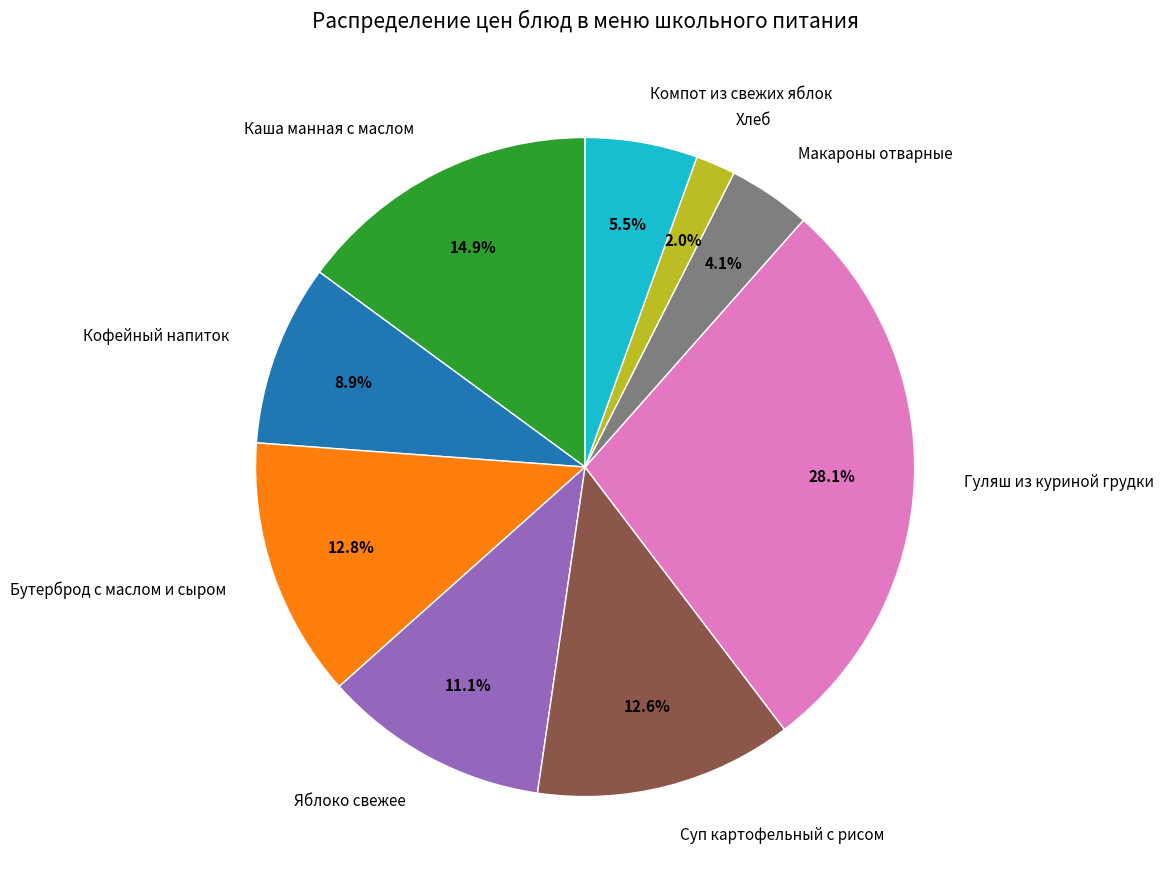

Combined, what portion of the pie is Бутерброд с маслом и сыром and Кофейный напиток?

21.7%